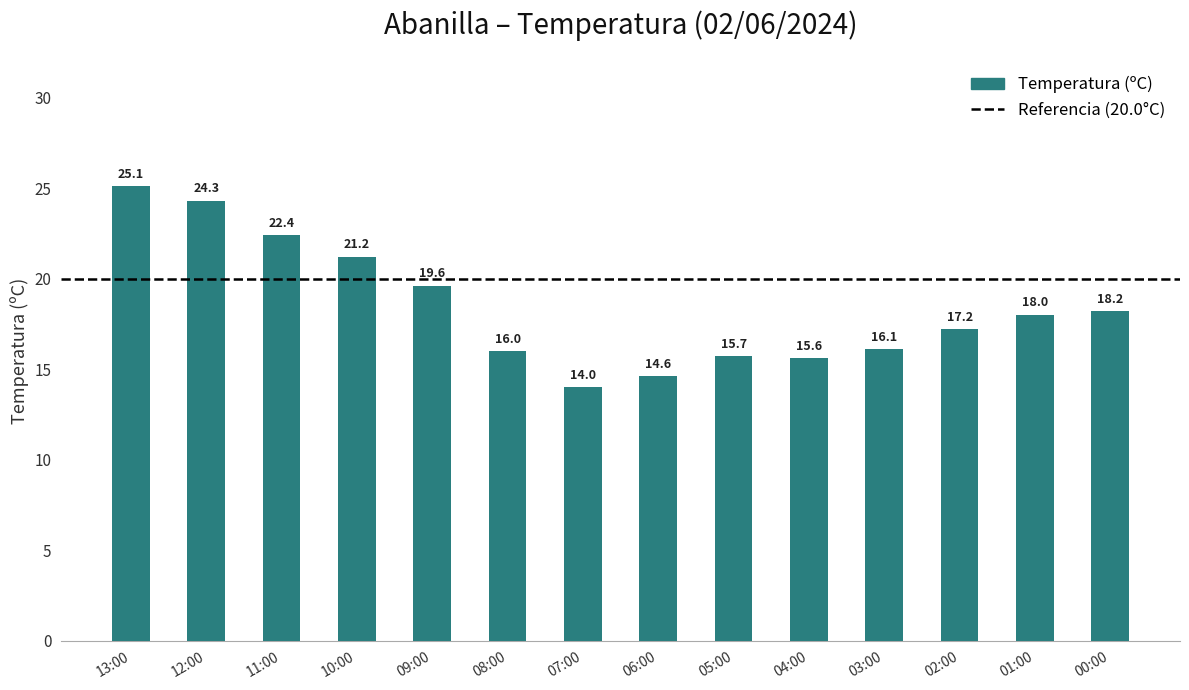

What is the average value?

18.4